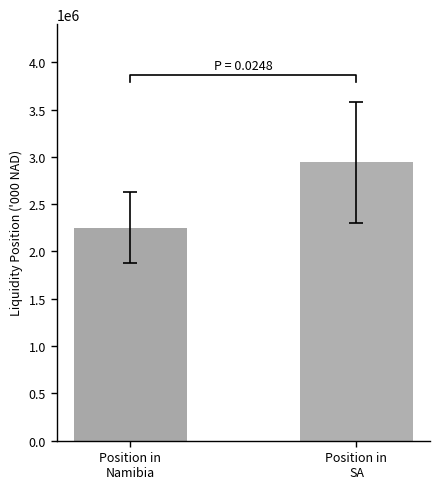

What is the sum of the values at Position in
Namibia and Position in
SA?

5193838.7